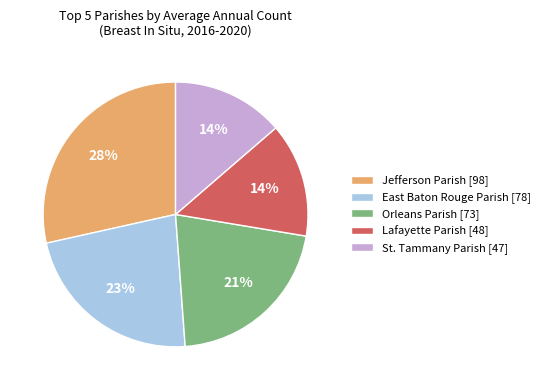

To the nearest percent, what percentage of the pie is Orleans Parish?

21%